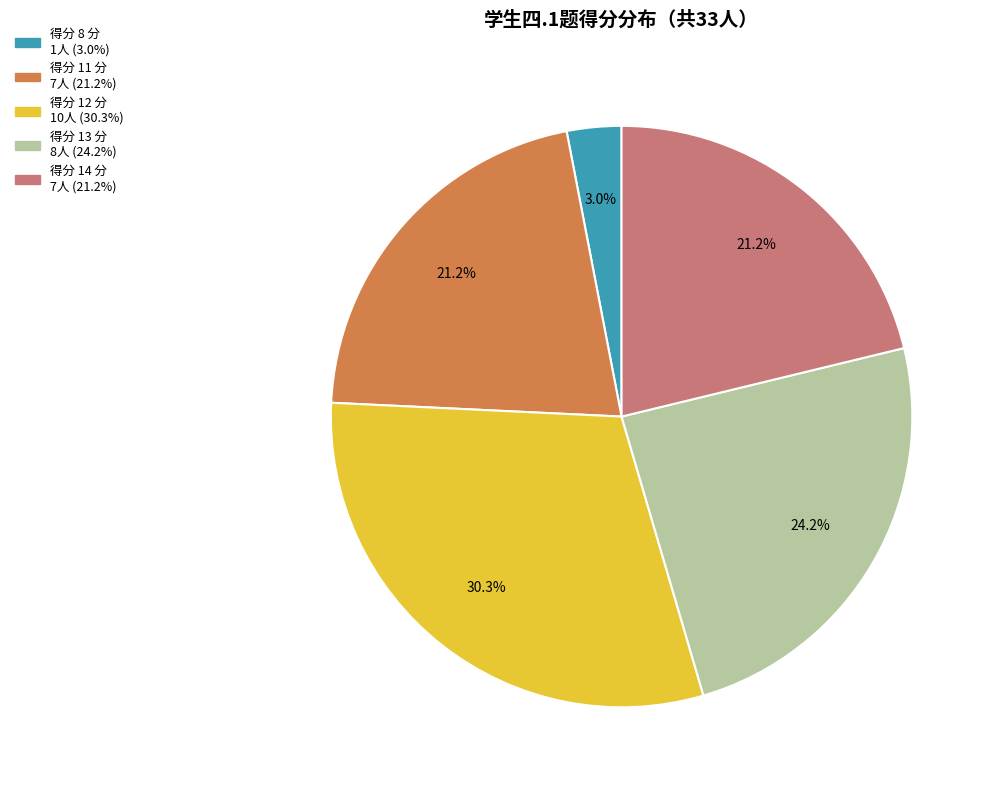

Is there a majority slice in this chart?

No